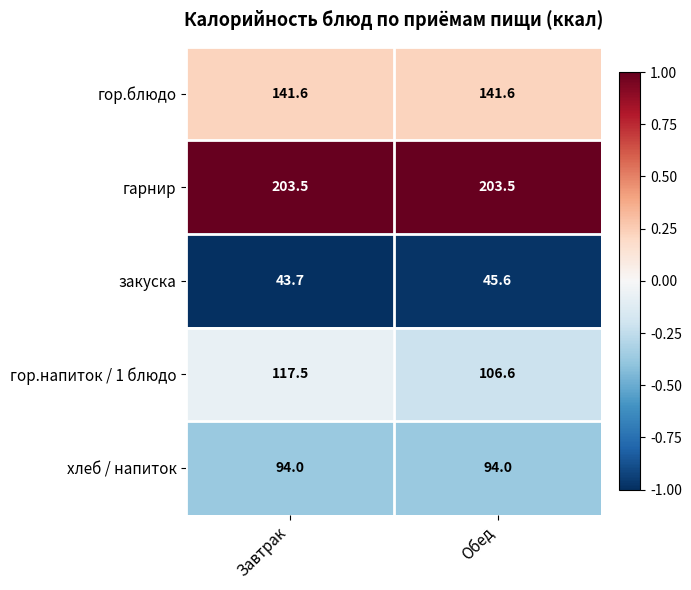

Rank the series by their maximum value, from lowest to highest.

закуска, хлеб / напиток, гор.напиток / 1 блюдо, гор.блюдо, гарнир